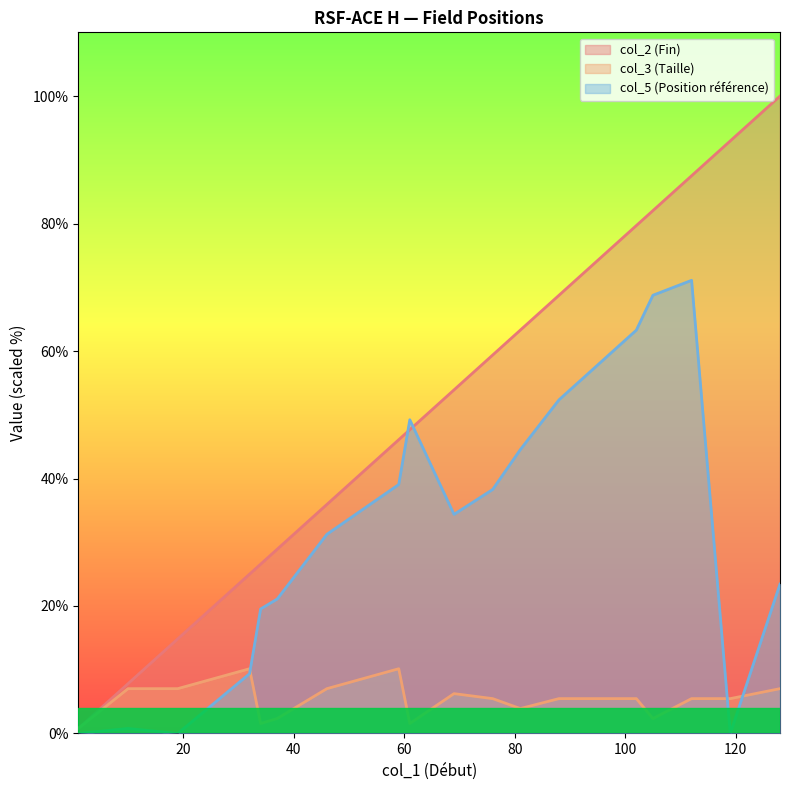

What is the difference between the maximum and minimum values in the col_3 (Taille) series?

9.4